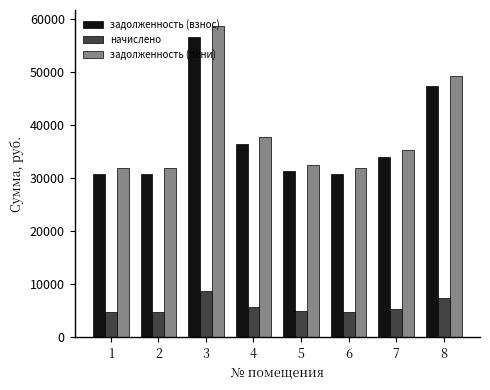

How many values in the задолженность (взнос) series are below 34024?

4